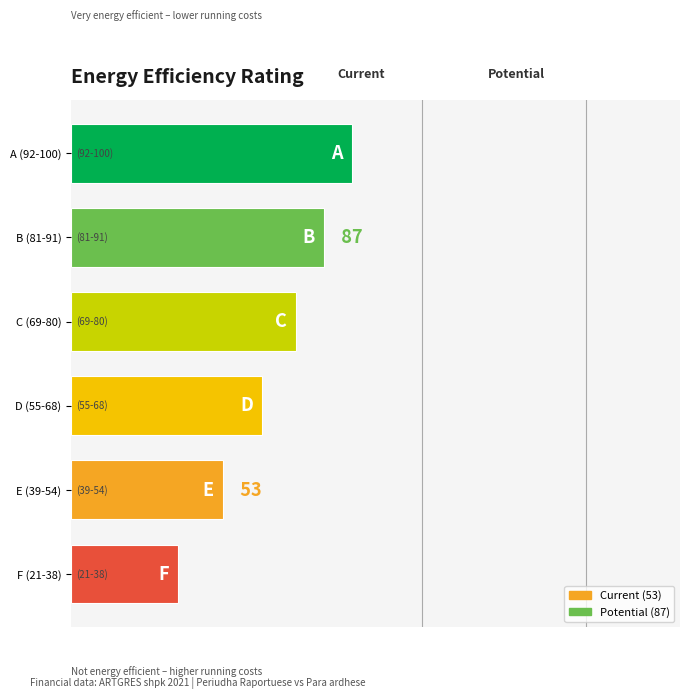

Rank the categories by value from highest to lowest.

A (92-100), B (81-91), C (69-80), D (55-68), E (39-54), F (21-38)